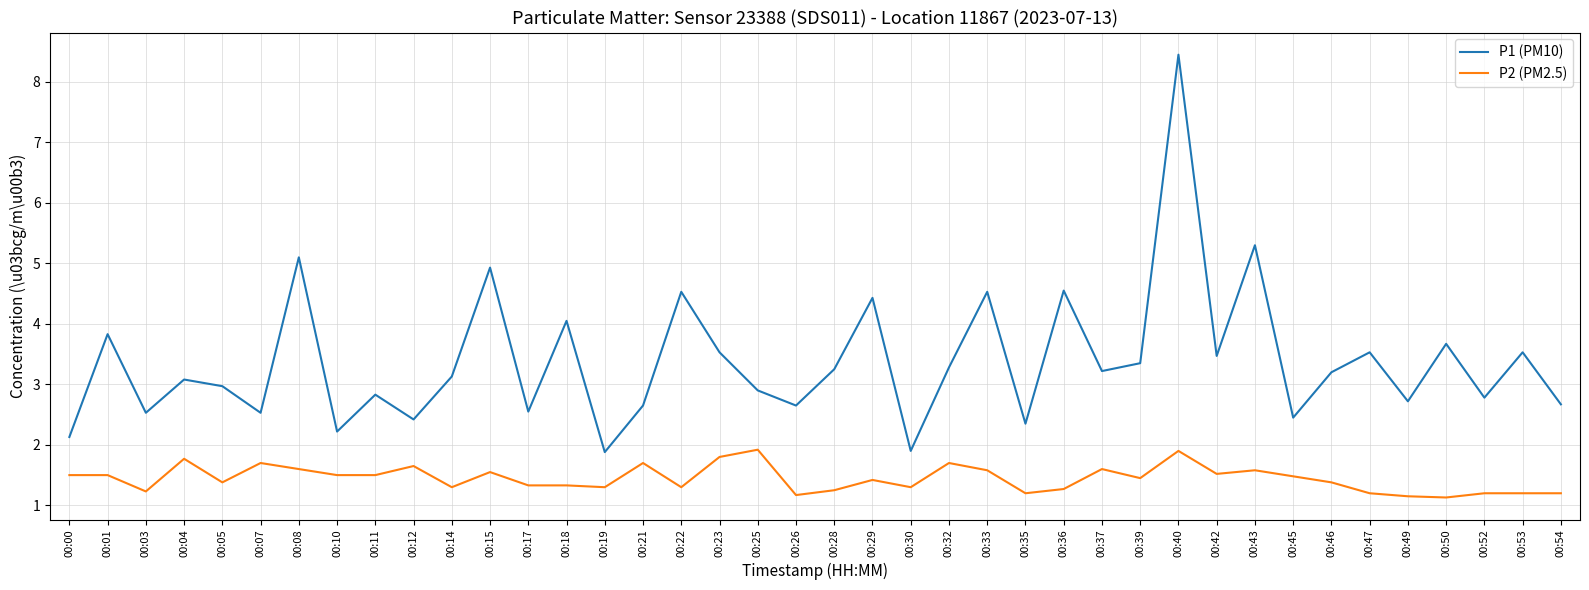

True or false: P2 (PM2.5) has a value of 0.7 at 00:32.

False